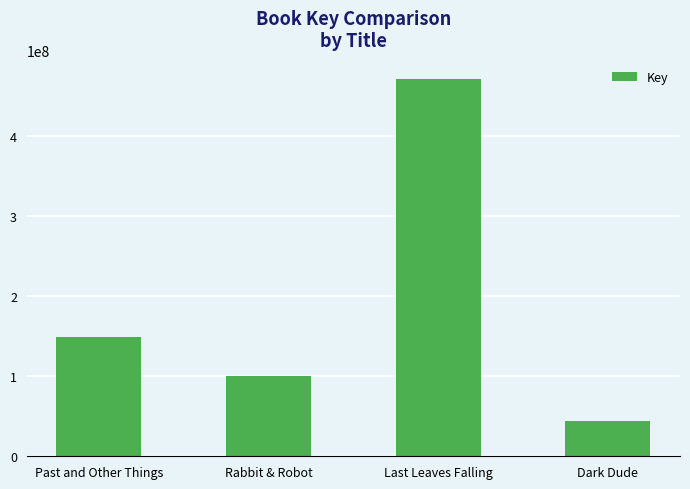

What is the approximate value at Last Leaves Falling?

471475746